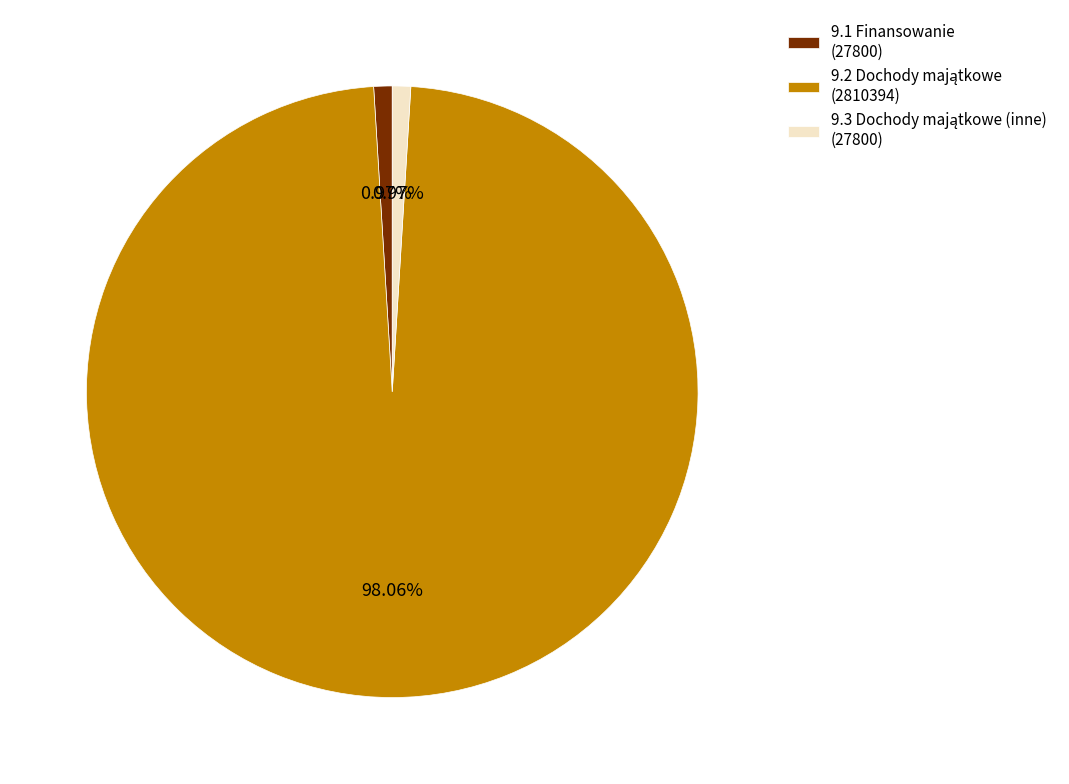

Is there a majority slice in this chart?

Yes